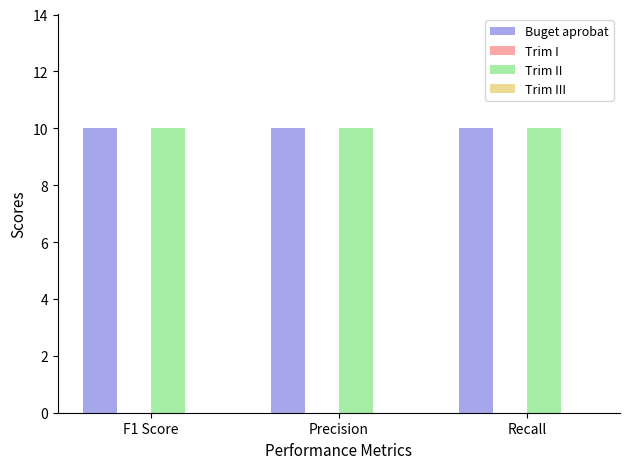

At which category does the chart reach its peak across all series?

F1 Score